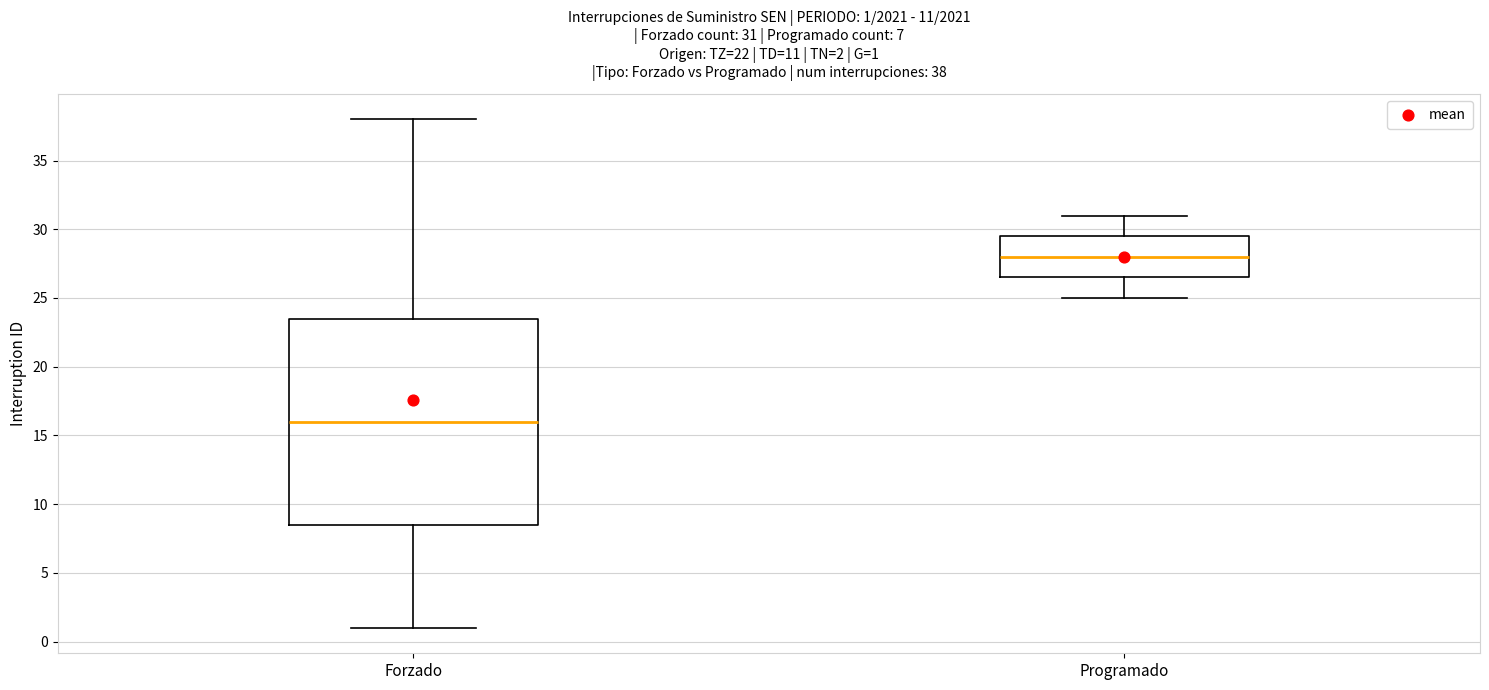

Which box has the highest median line?

Programado